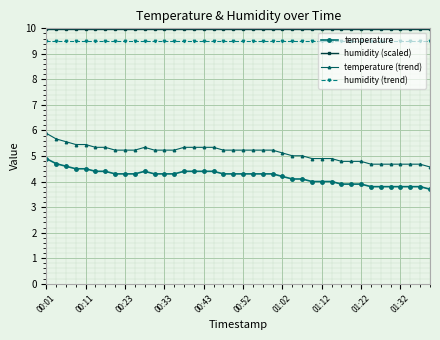

True or false: temperature (trend) has more than 0 interior local peaks.

True